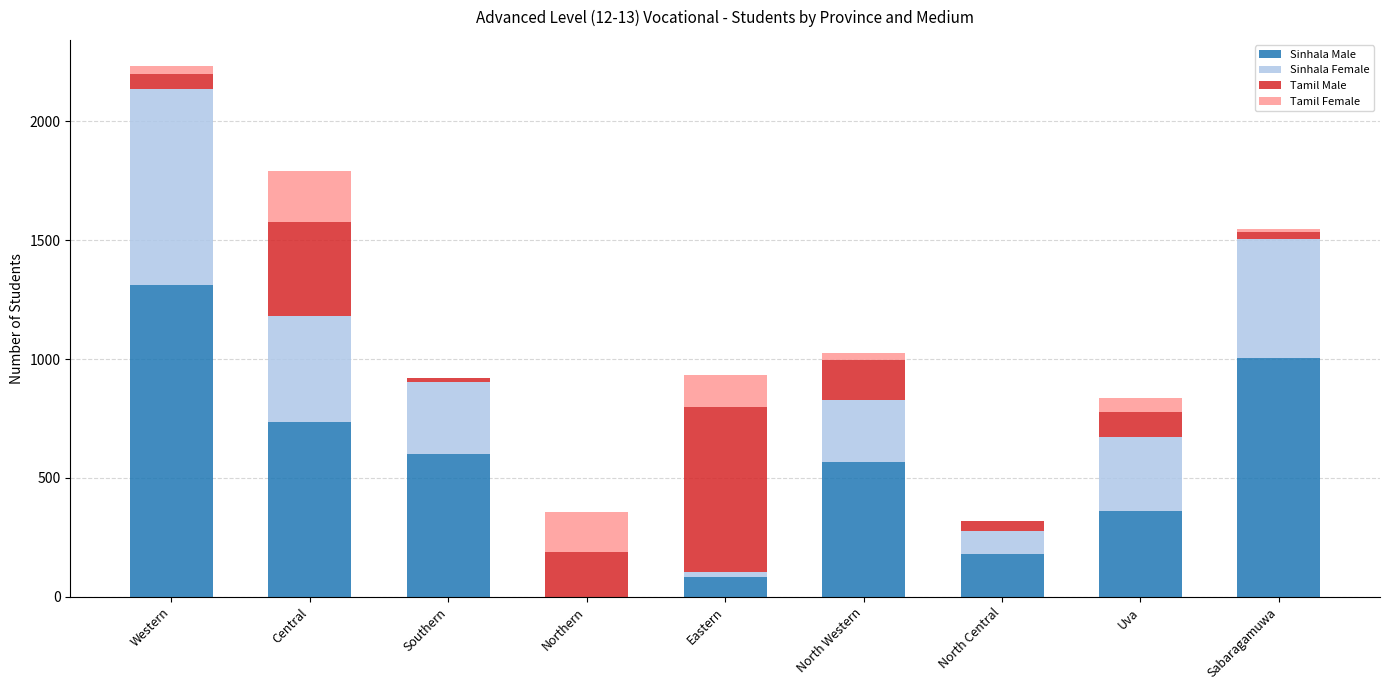

At which category is the sum across all series the highest?

Western